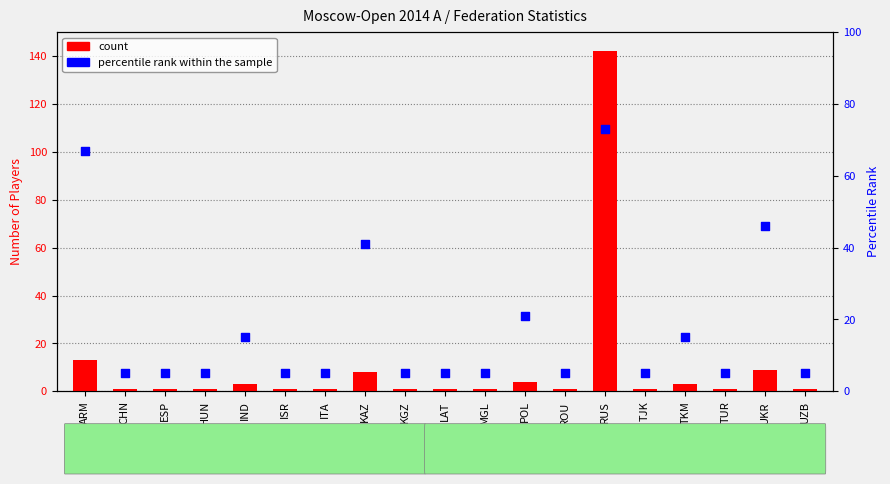

What are all the series names shown in the legend?

count, percentile rank within the sample